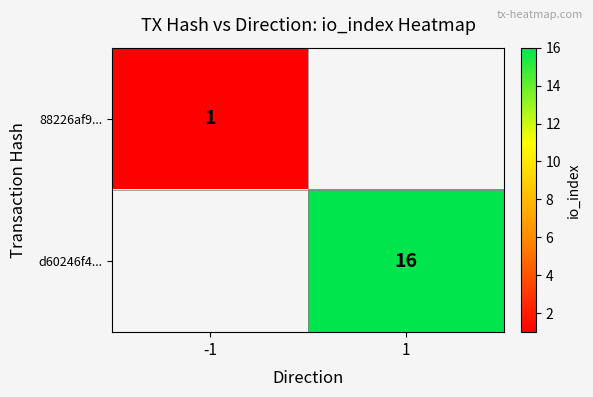

The value of d60246f4... at 1 is 16. True or false?

True